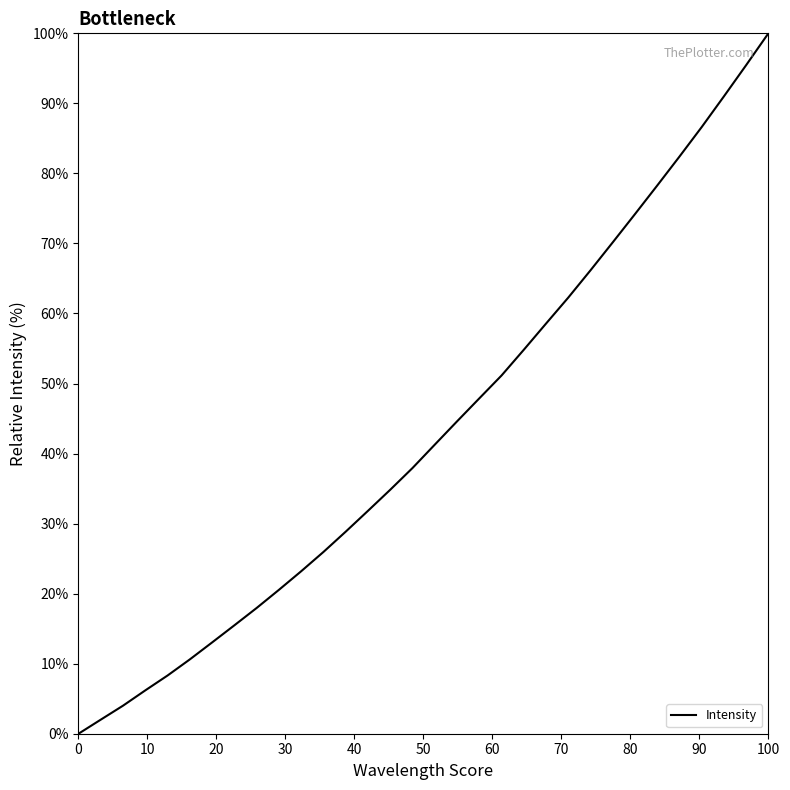

What is the difference between the maximum and minimum values?

100.0